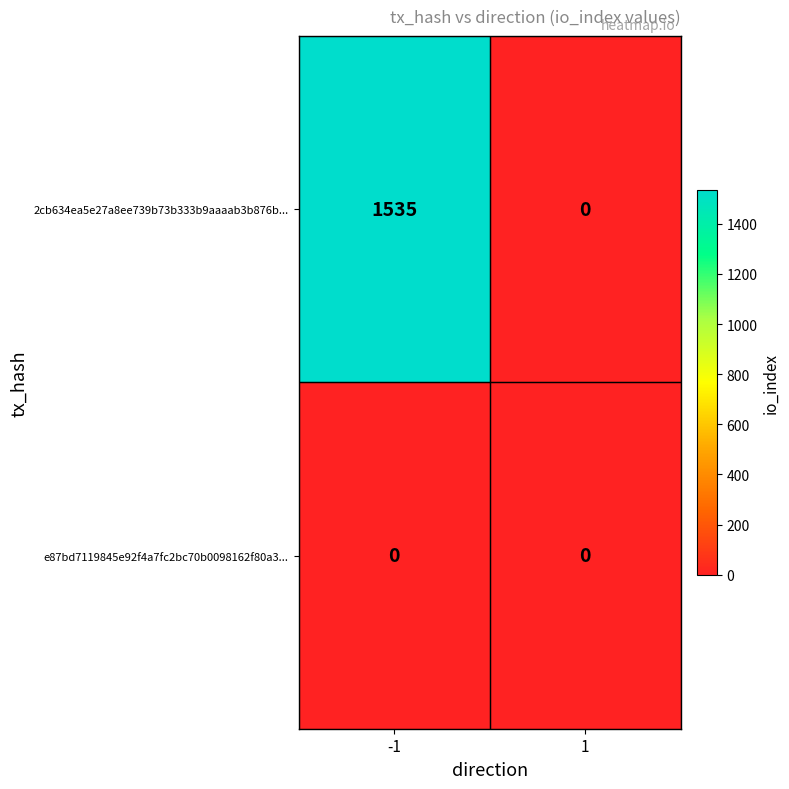

What is the difference between the maximum and minimum values in the 2cb634ea5e27a8ee739b73b333b9aaaab3b876b... series?

1535